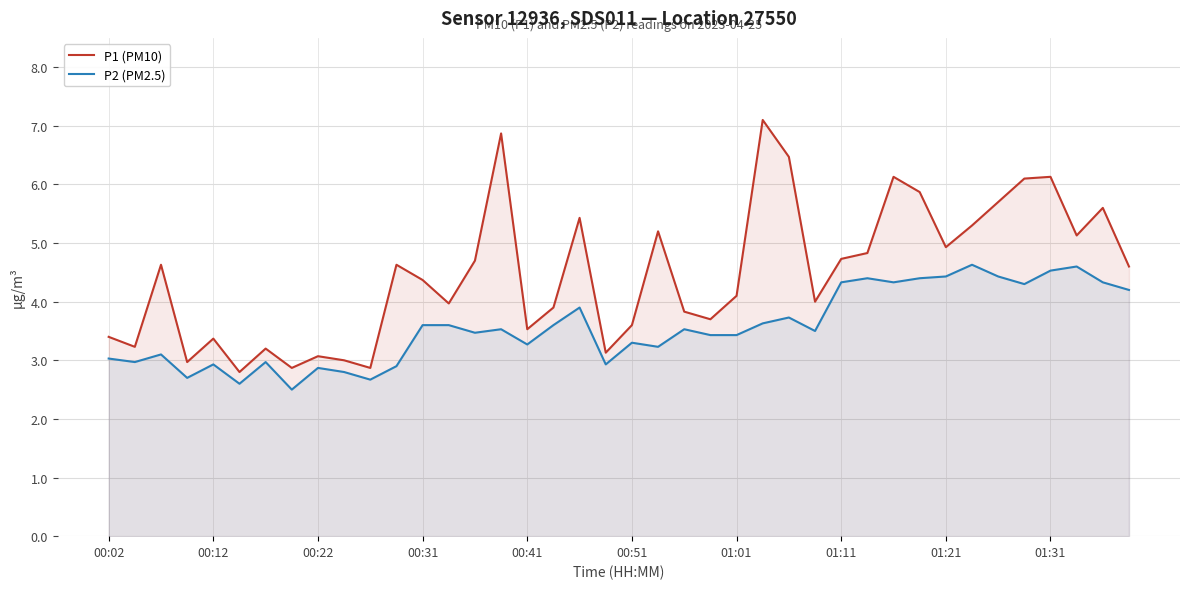

How many interior local peaks does the P1 (PM10) series have?

12